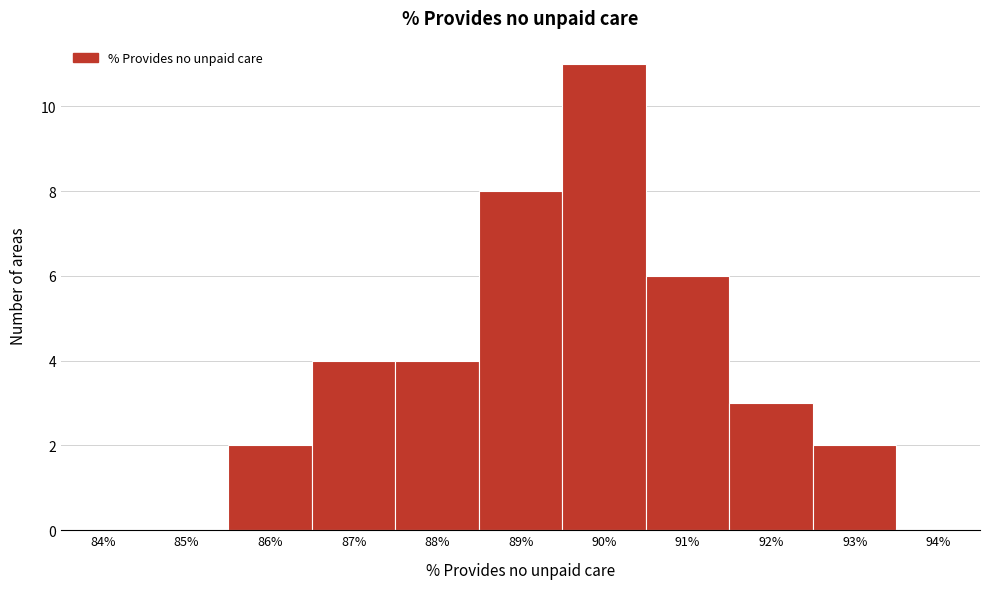

Reading left to right, transcribe all the data shown in this chart.

84%=0	85%=0	86%=2	87%=4	88%=4	89%=8	90%=11	91%=6	92%=3	93%=2	94%=0